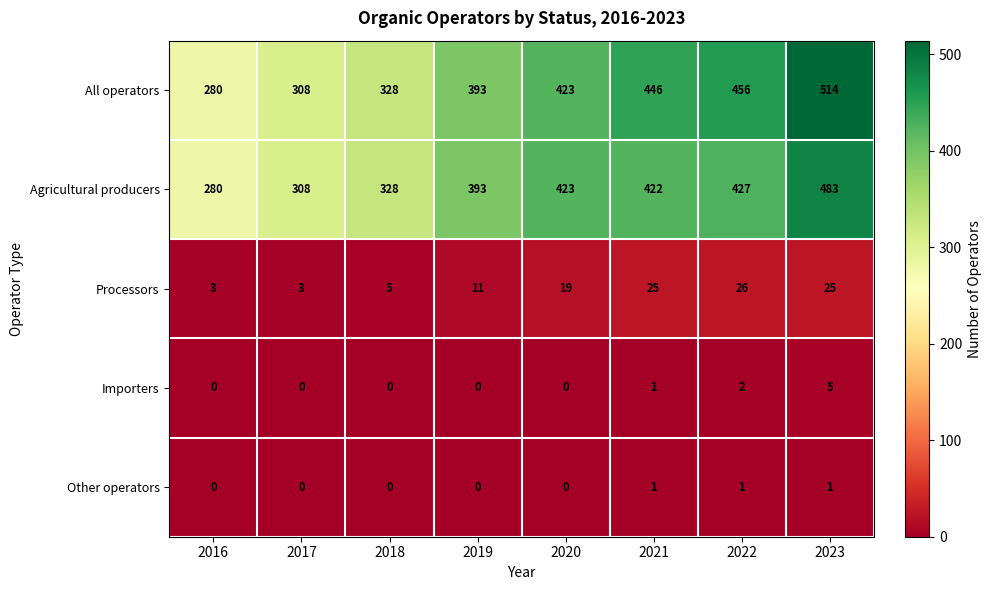

What is the difference between the maximum and second lowest values in the Processors series?

23